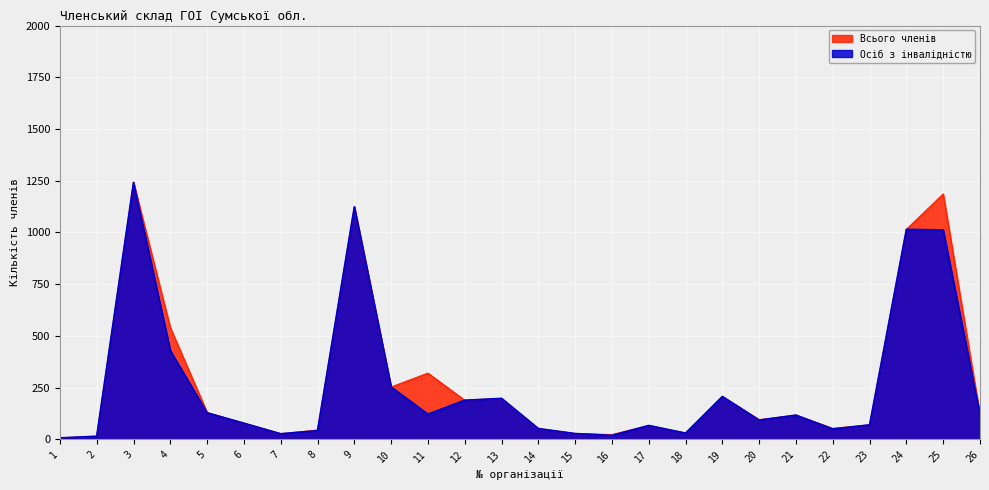

Reading left to right, transcribe all the data shown in this chart.

Всього членів: 7	15	1242	540	130	78	27	45	1124	253	320	189	198	52	28	23	67	30	207	95	117	53	70	1015	1186	120
Осіб з інвалідністю: 7	15	1242	429	128	78	27	42	1124	253	122	189	198	52	28	19	67	30	207	93	117	50	70	1015	1012	120